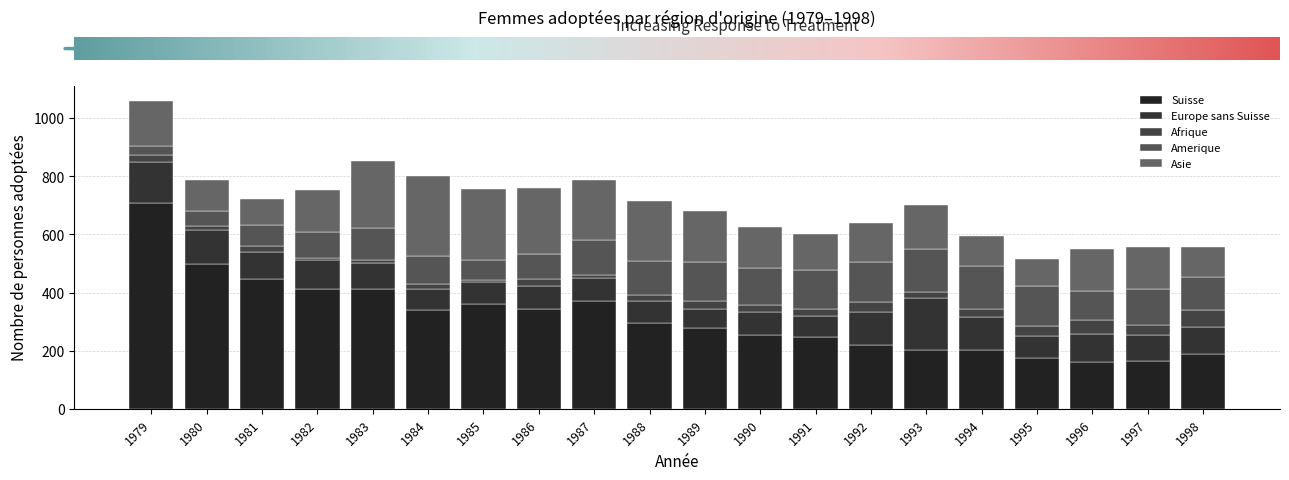

What is the difference between the second highest and second lowest values in the Suisse series?

333